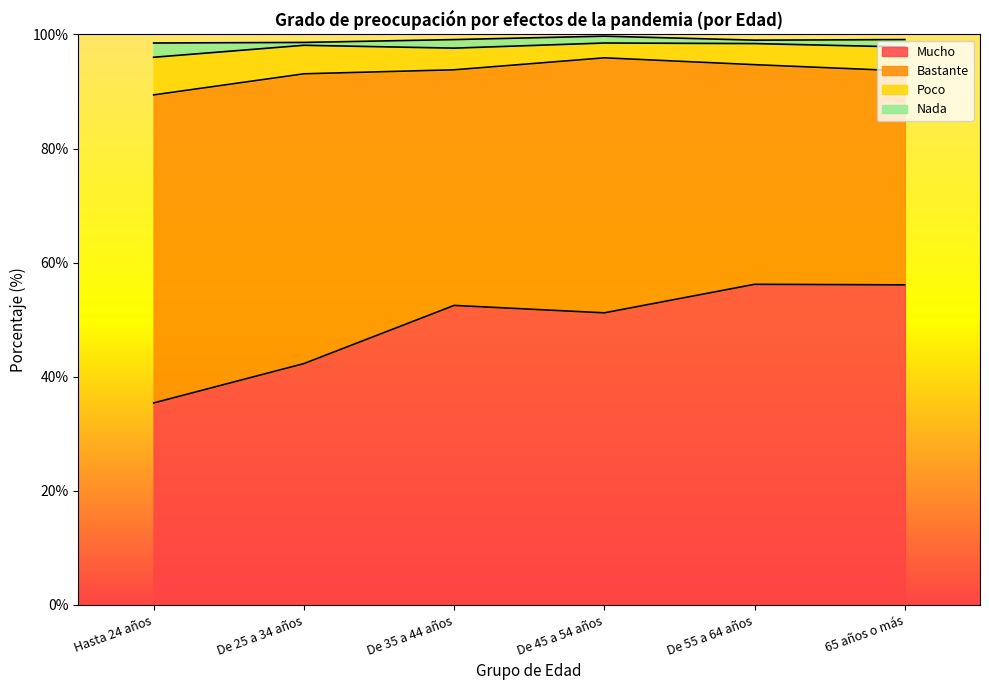

What is the total value across all series at 65 años o más?

99.1